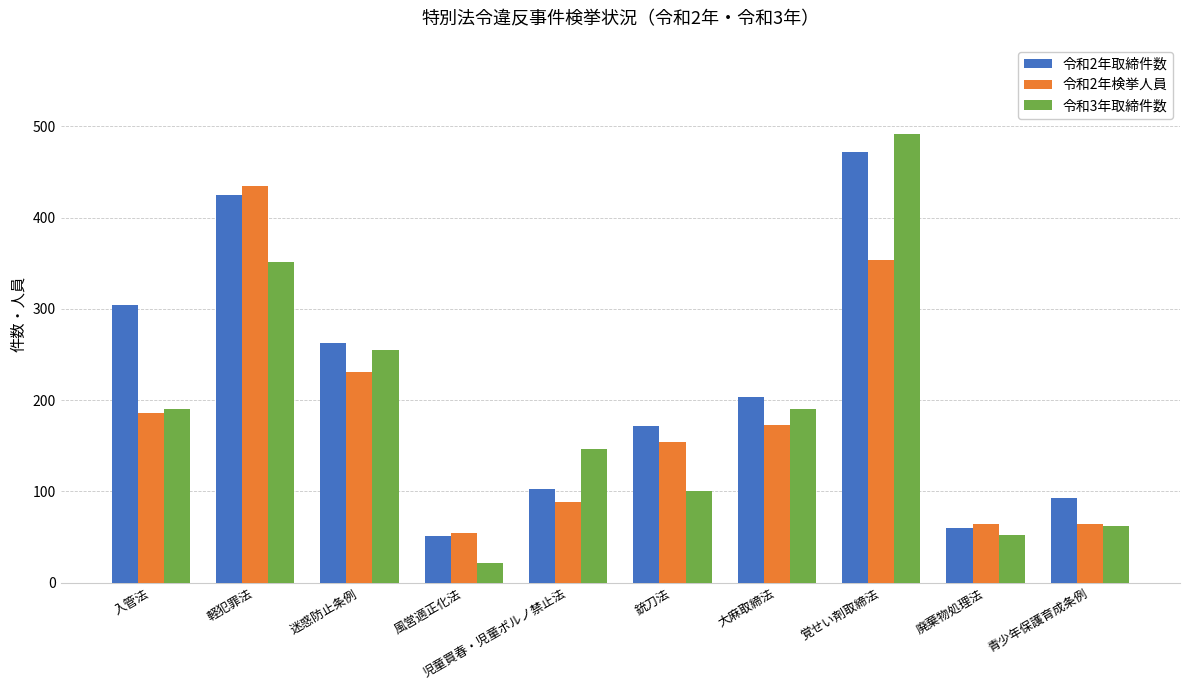

What is the maximum value for 令和2年検挙人員?

435